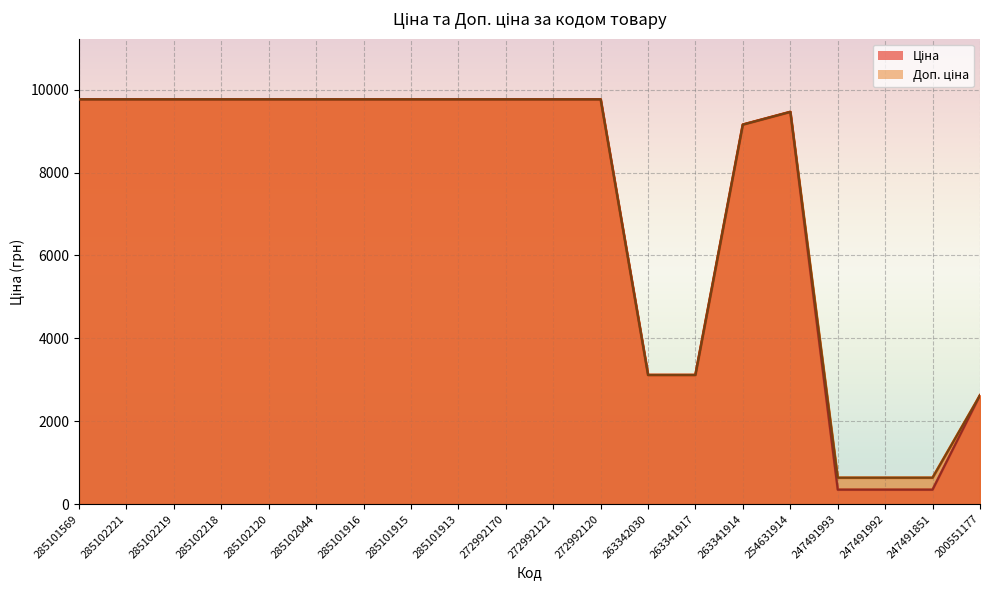

Which series has the largest range (max minus min)?

Ціна